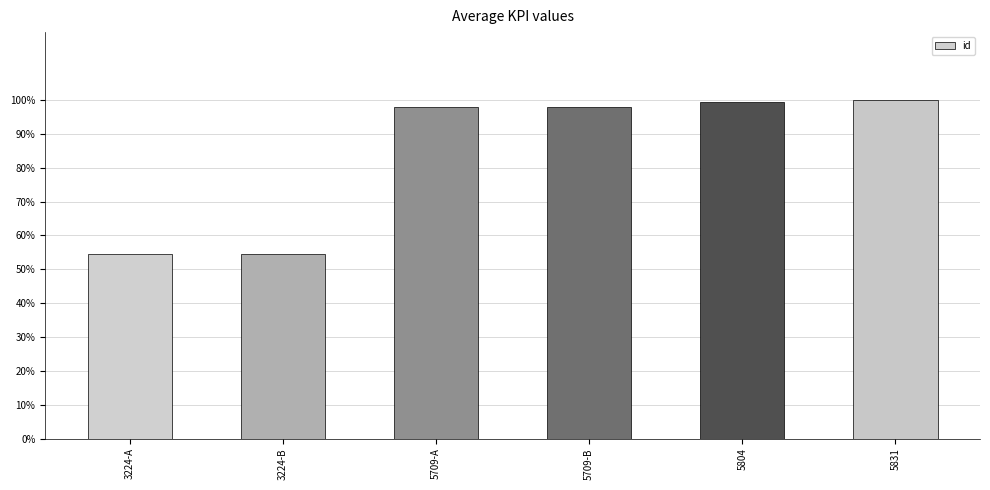

Which label corresponds to the largest value in the chart?

5831